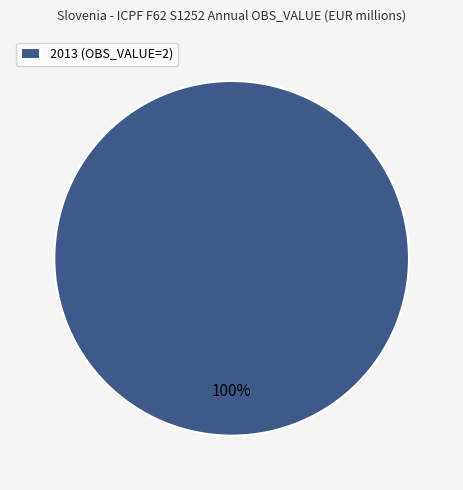

Rank the categories by value from lowest to highest.

2013 (OBS_VALUE=2)